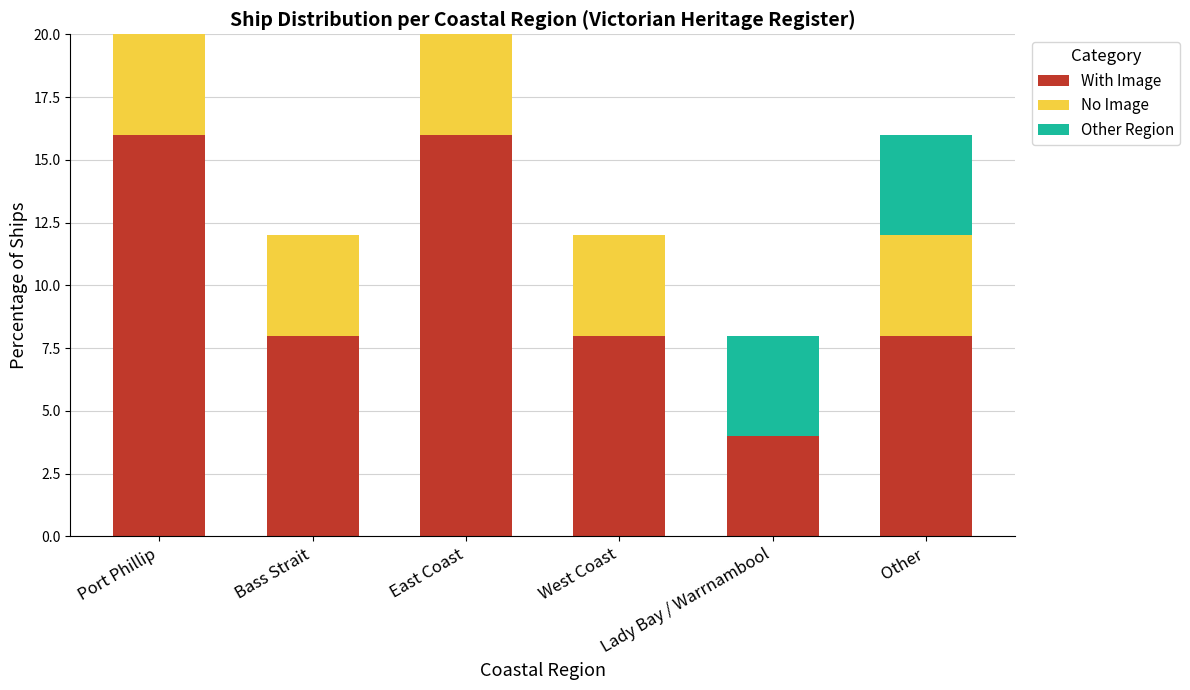

What is the sum of all With Image values?

60